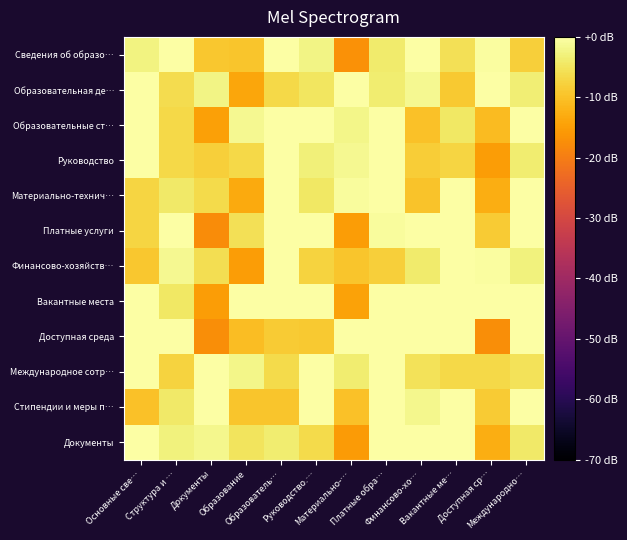

Which has a higher value, Вакантные ме… or Руководство.…?

Руководство.…